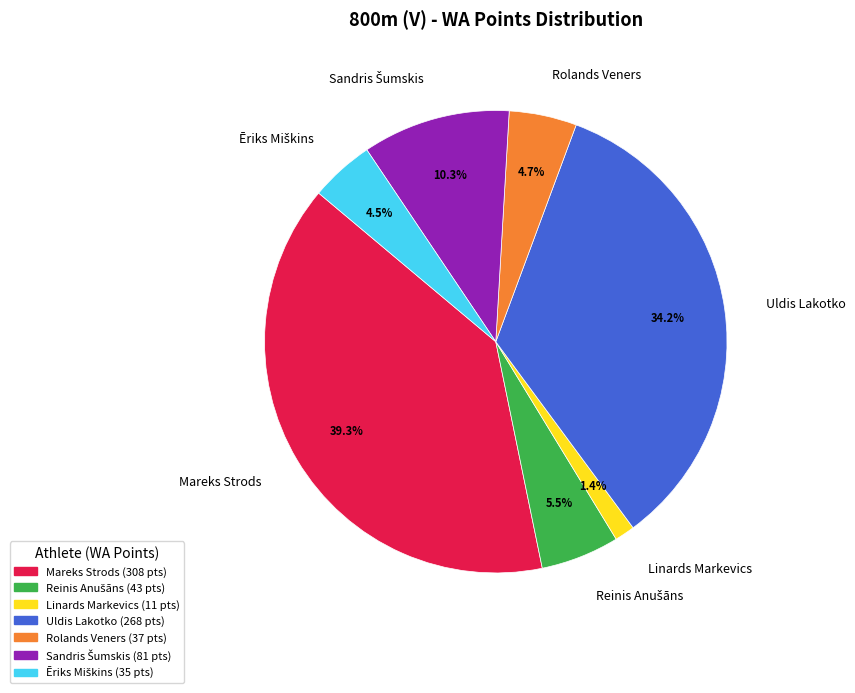

To the nearest percent, what is the average slice percentage?

14%